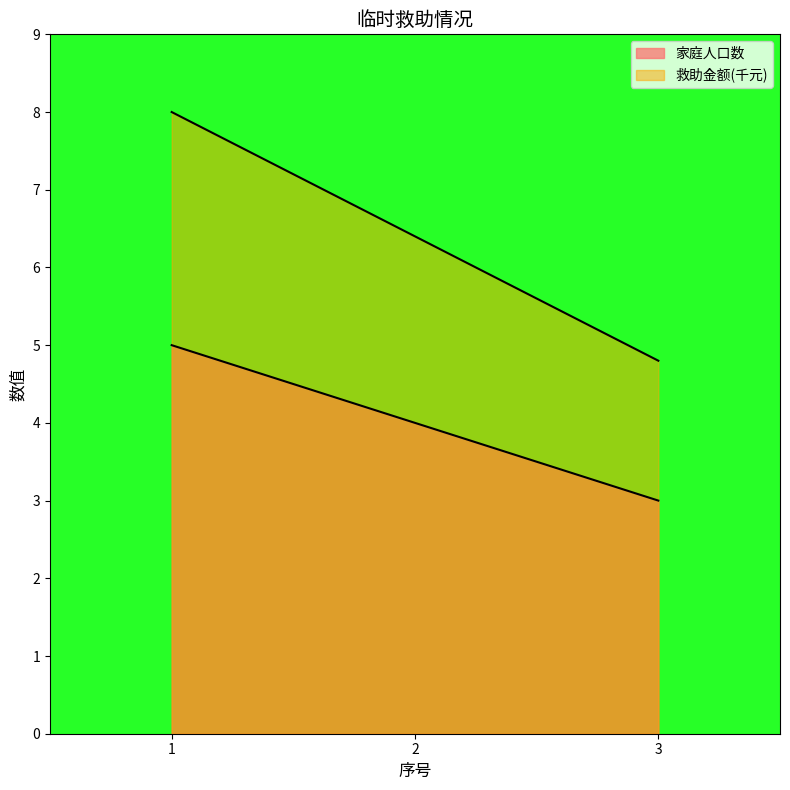

The 救助金额(元) series shows 11.2 at 2. True or false?

False